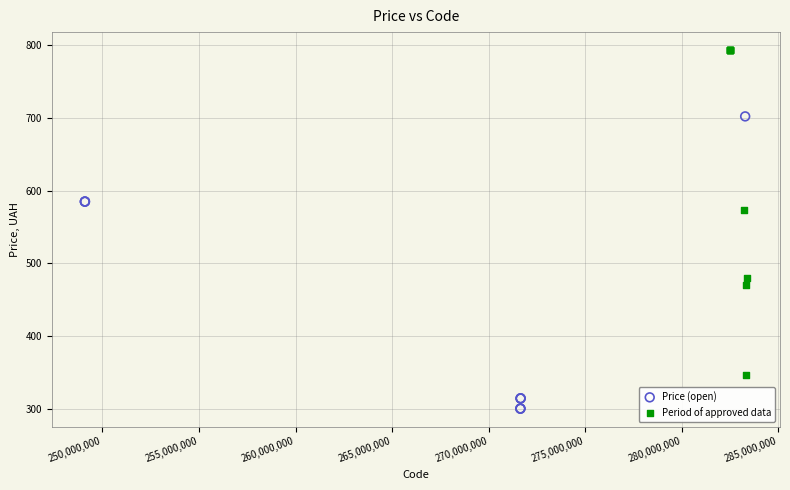

Which series contains the lowest Y value?

Price (open)